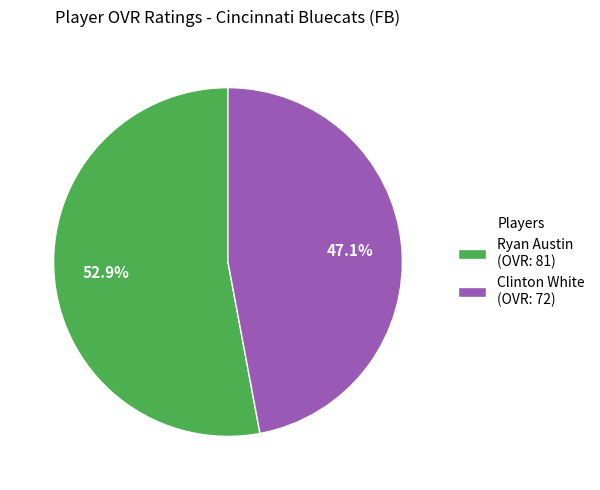

Combined, what portion of the pie is Ryan Austin and Clinton White?

100.0%